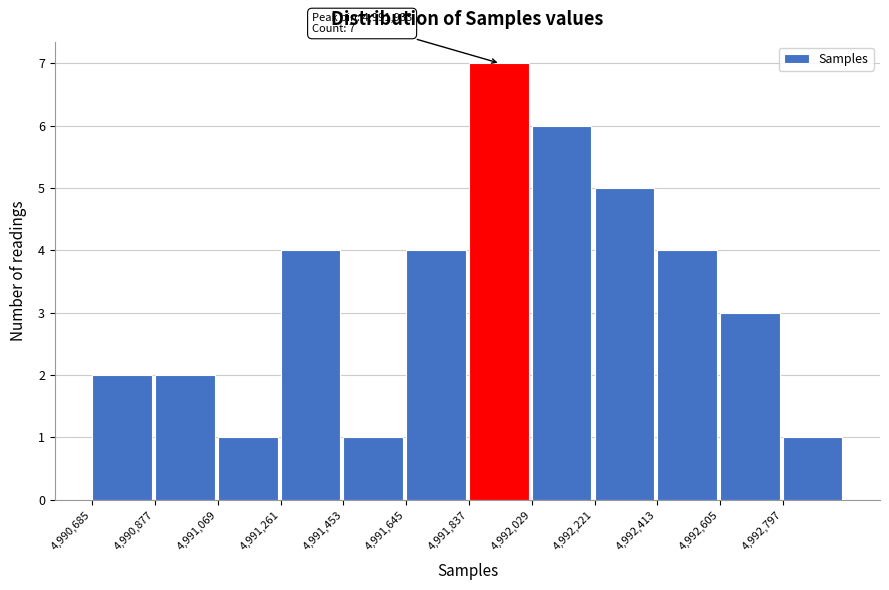

Which range on the x-axis has the tallest bar?

4991840 to 4992020